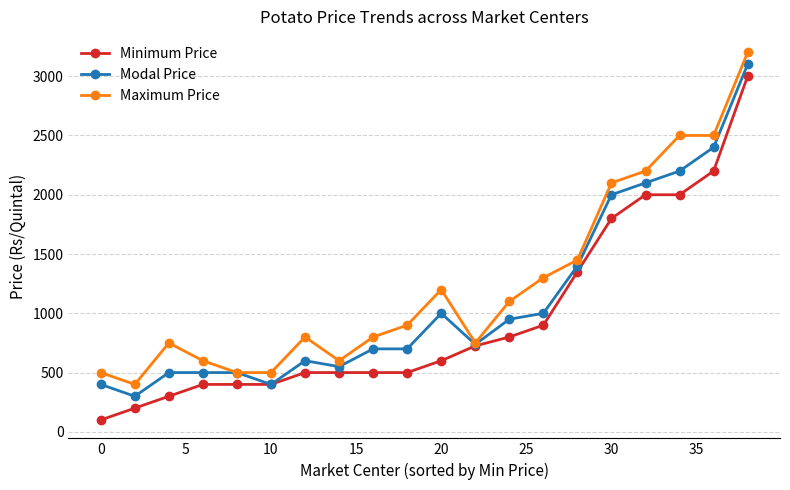

What is the value of the Maximum Price point at the 15th from the left?

1450